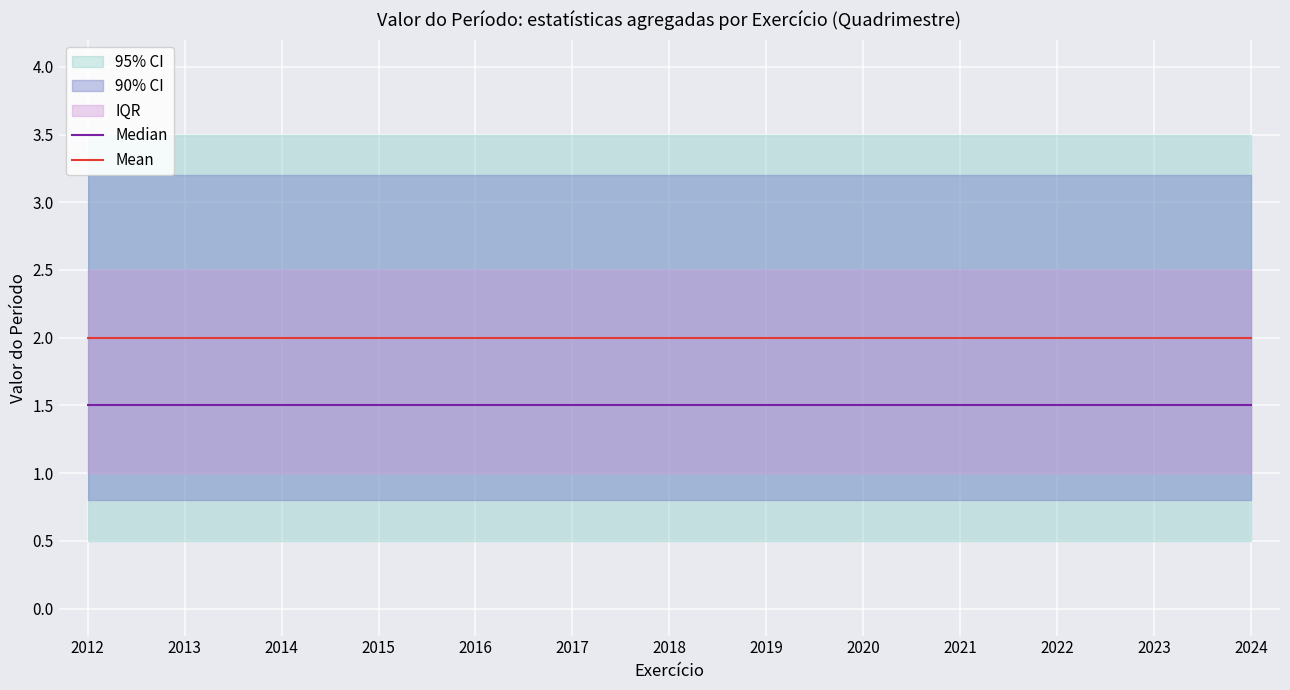

True or false: Median and Mean cross at least once.

False